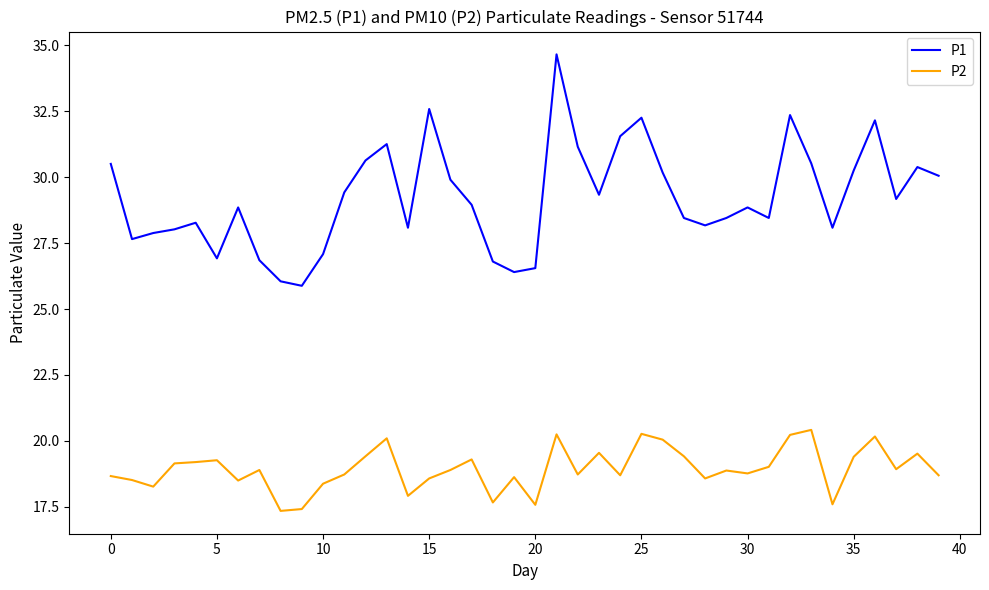

What is the smallest value displayed?

17.4